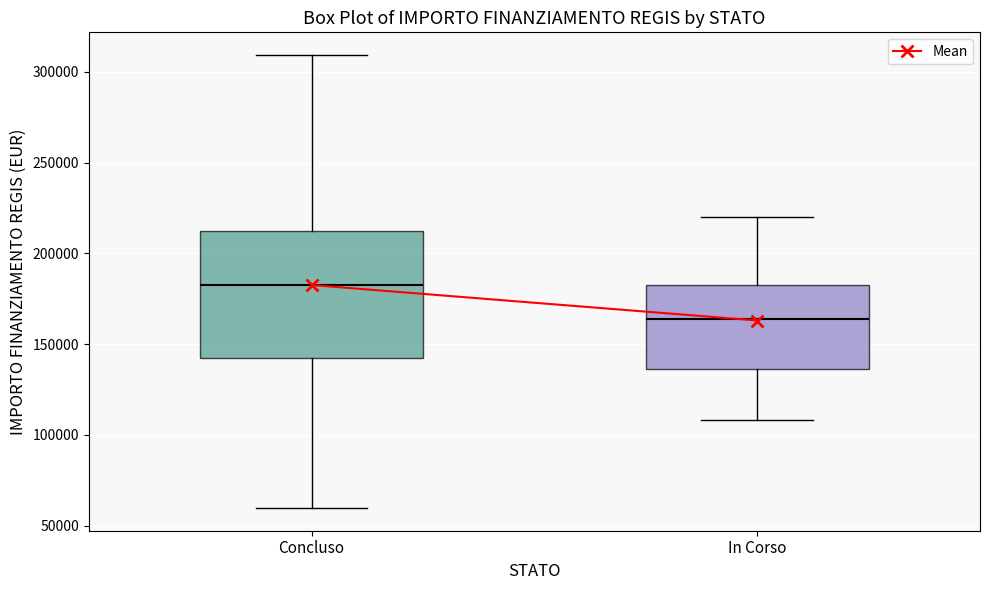

Where does the median line of the box for In Corso sit on the y-axis? The values are not printed on the chart, so give them approximately, as read against the axis.

165000